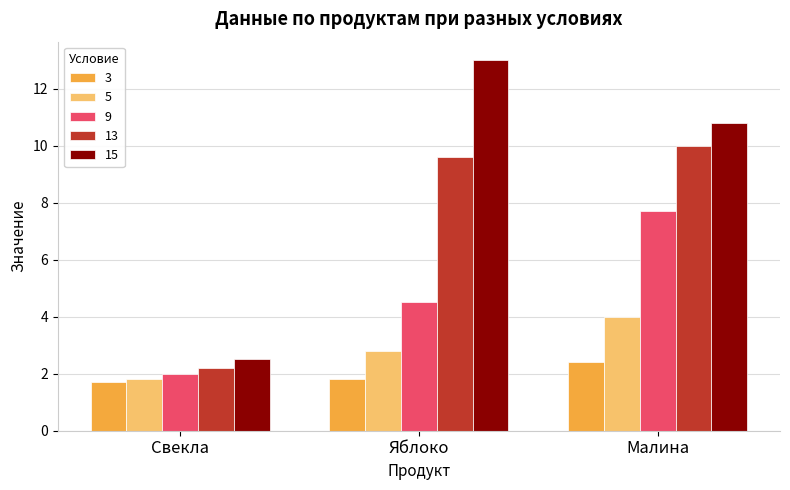

What value does the 5 series have at Яблоко?

2.8